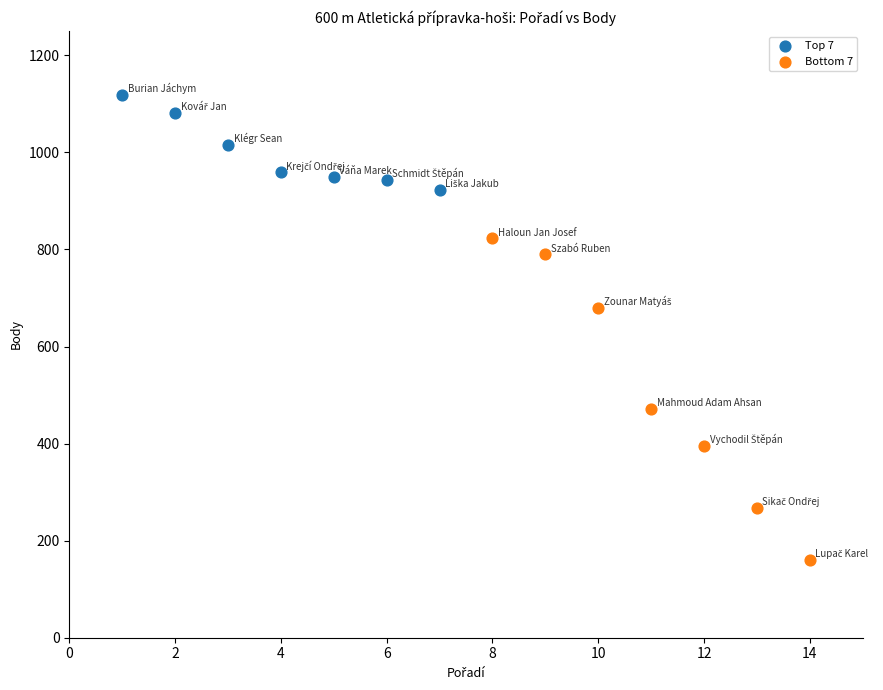

Which series reaches the minimum Y coordinate?

Bottom 7